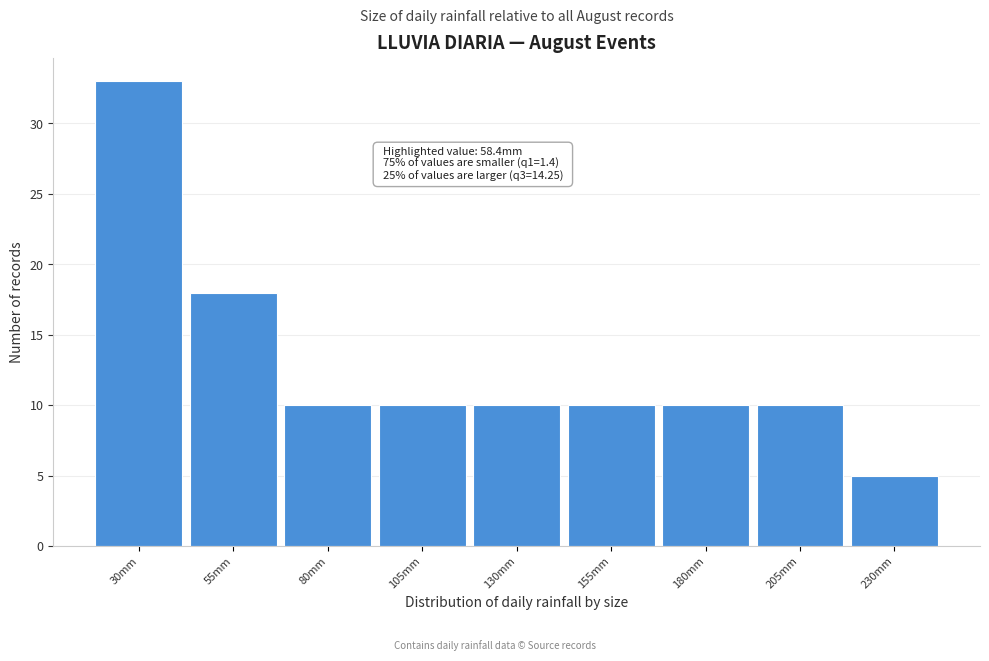

Reading left to right, what are all the values shown in this chart?

30mm=33	55mm=18	80mm=10	105mm=10	130mm=10	155mm=10	180mm=10	205mm=10	230mm=5